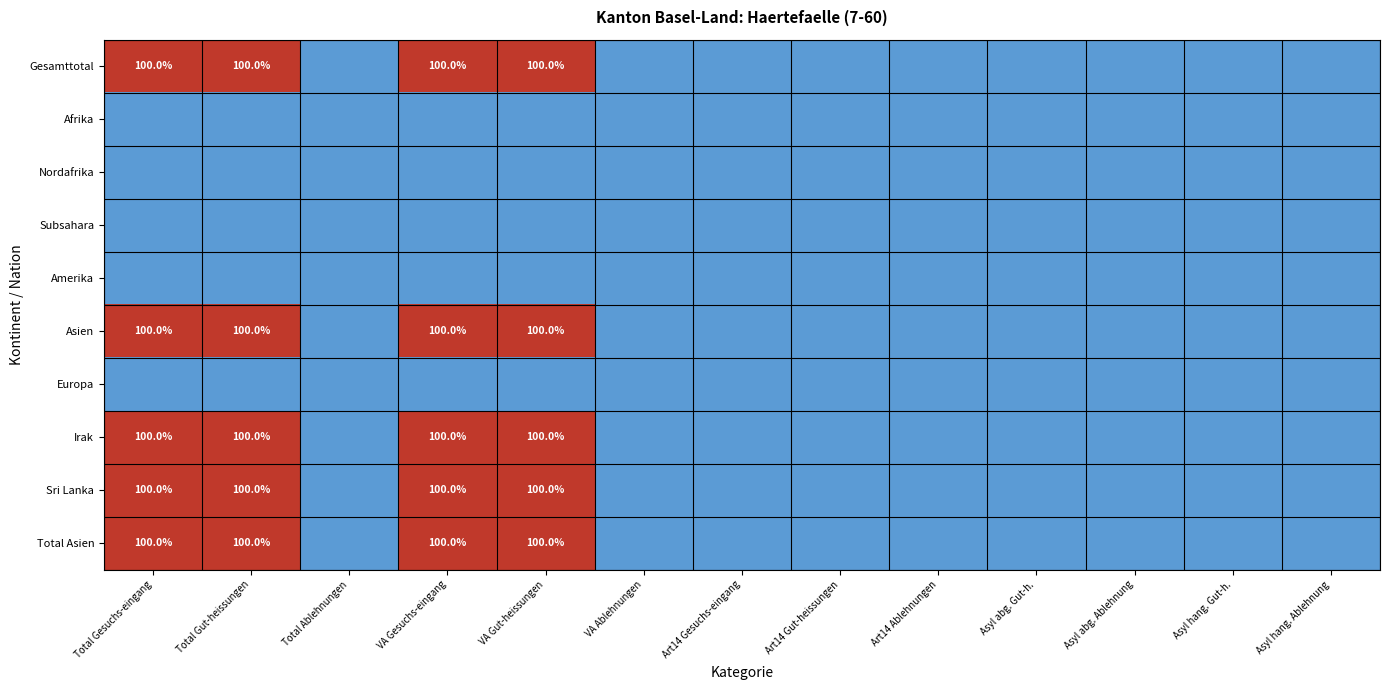

Rank the series at VA Gut-heissungen from lowest to highest value.

Afrika, Nordafrika, Subsahara, Amerika, Europa, Gesamttotal, Asien, Irak, Sri Lanka, Total Asien